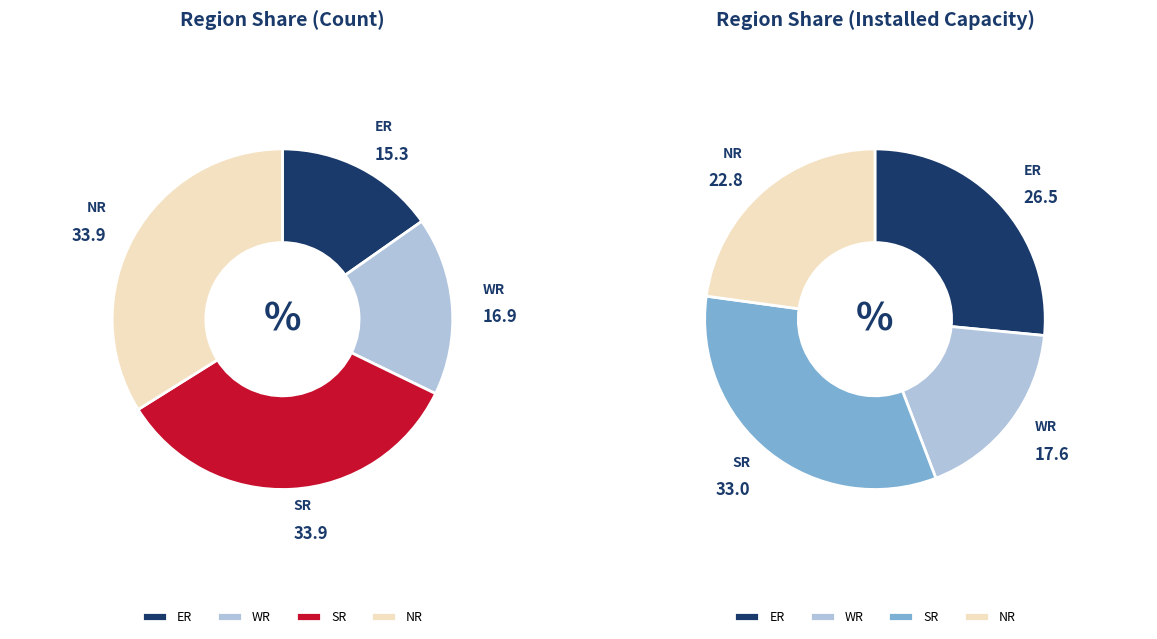

Between WR and NR, which is larger?

NR